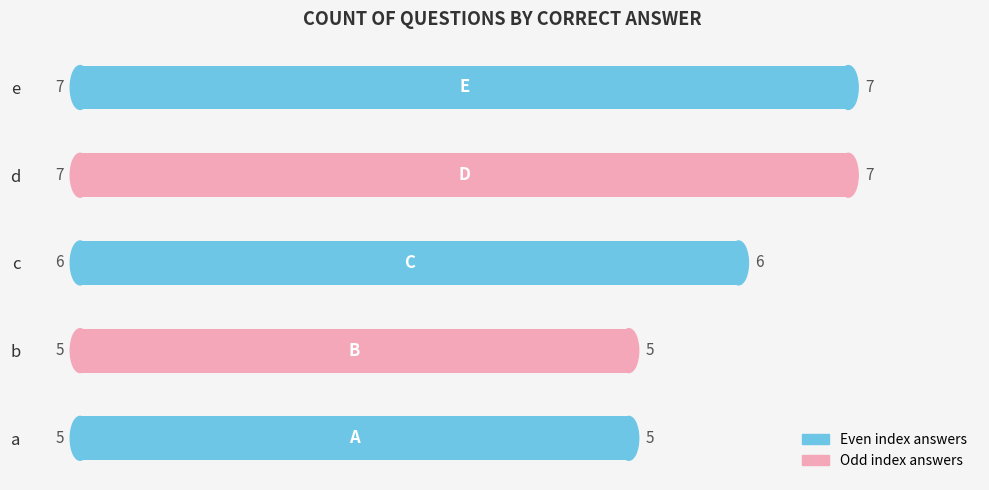

What is the average value?

6